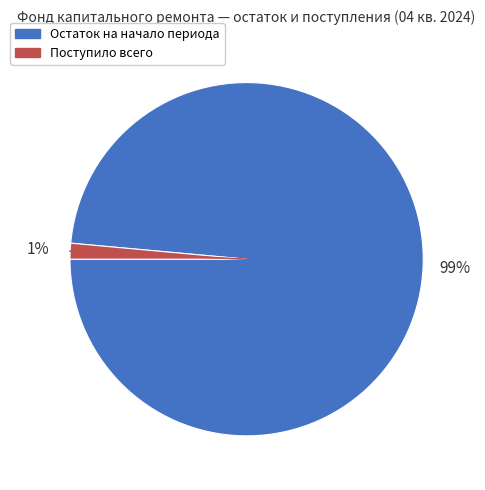

Is there a majority slice in this chart?

Yes